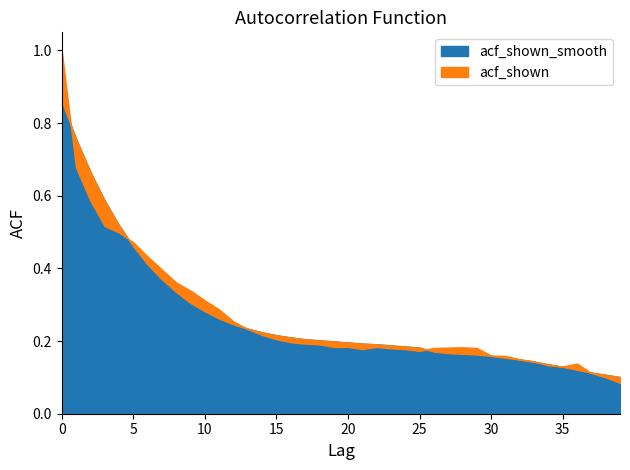

True or false: acf_shown and acf_shown_smooth intersect in this chart.

True